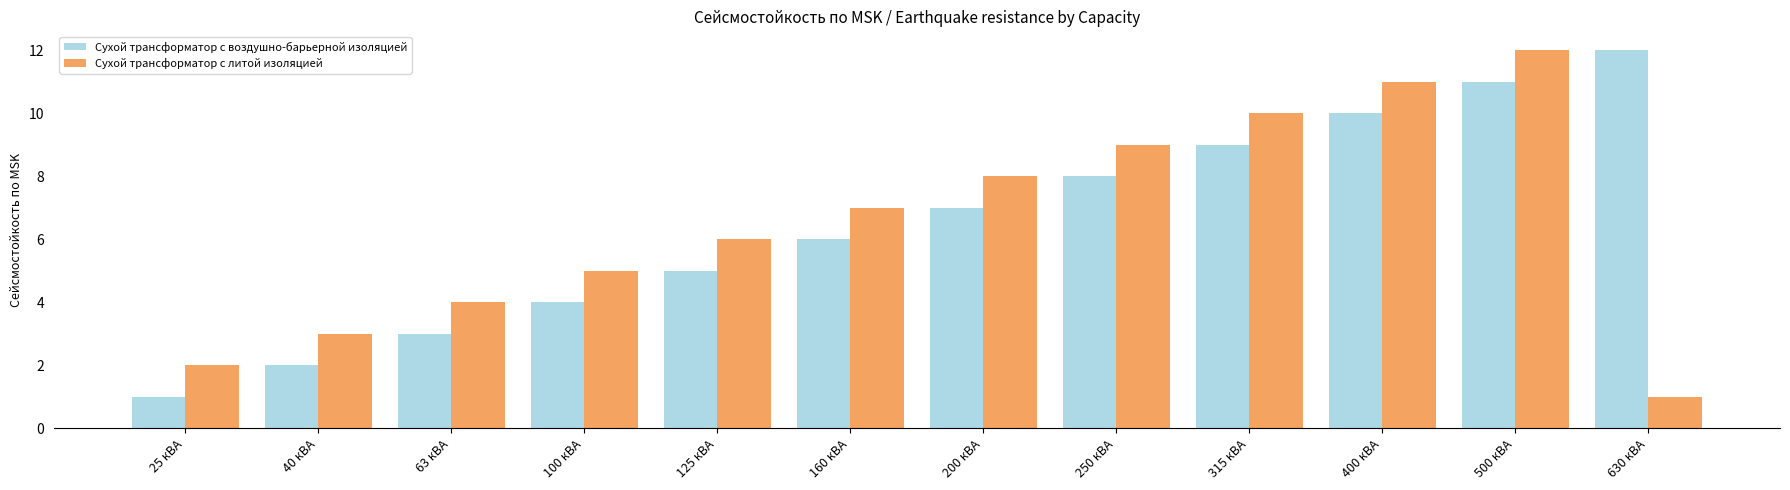

What is the label of the 7th bar from the left?

200 кВА